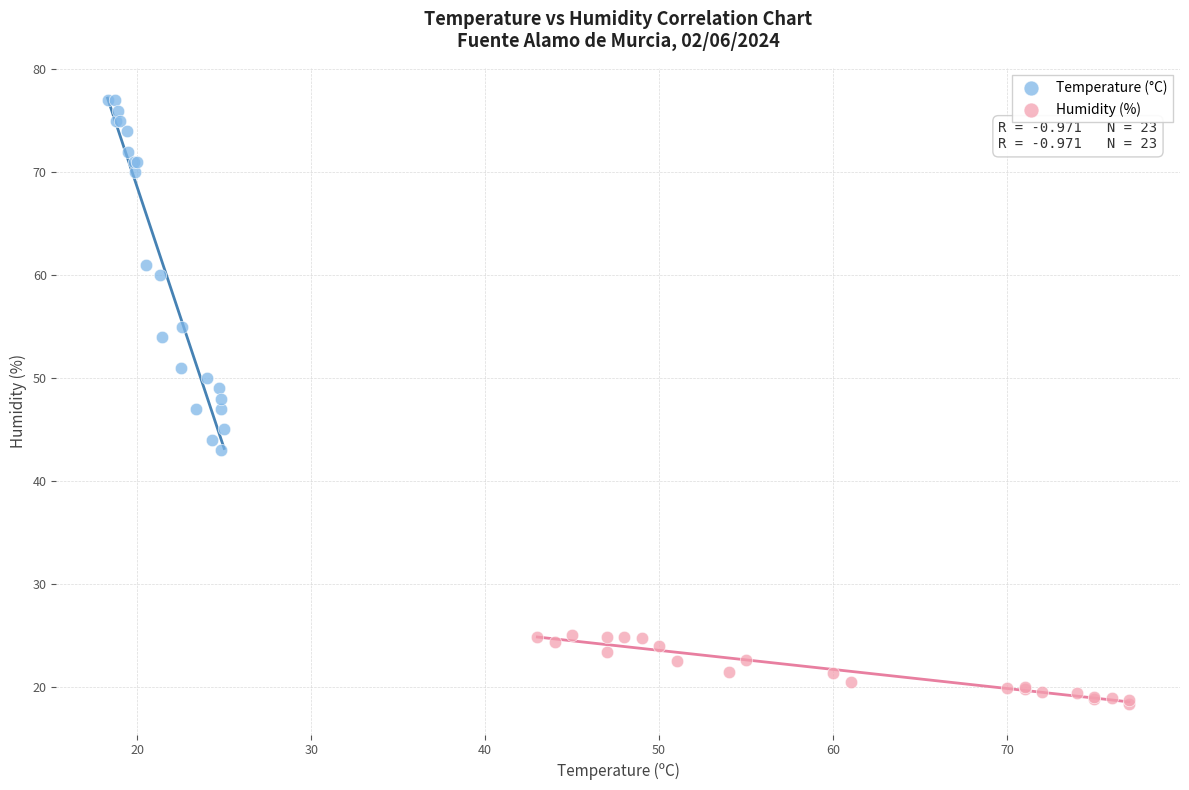

What are all the series names shown in the legend?

Temperature (°C), Humidity (%)